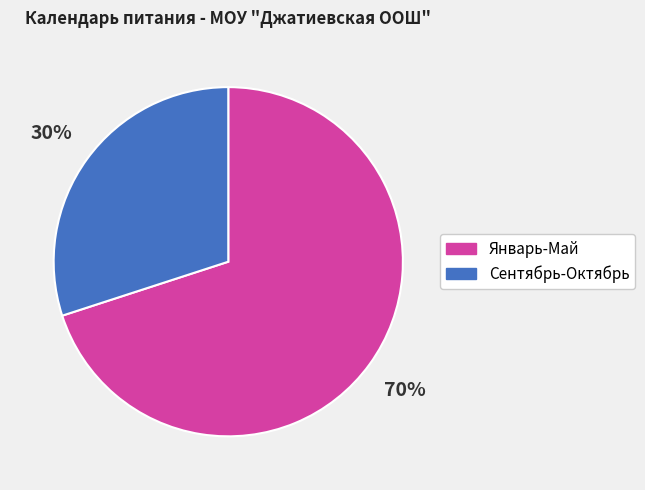

Is Сентябрь-Октябрь the majority of the pie?

No